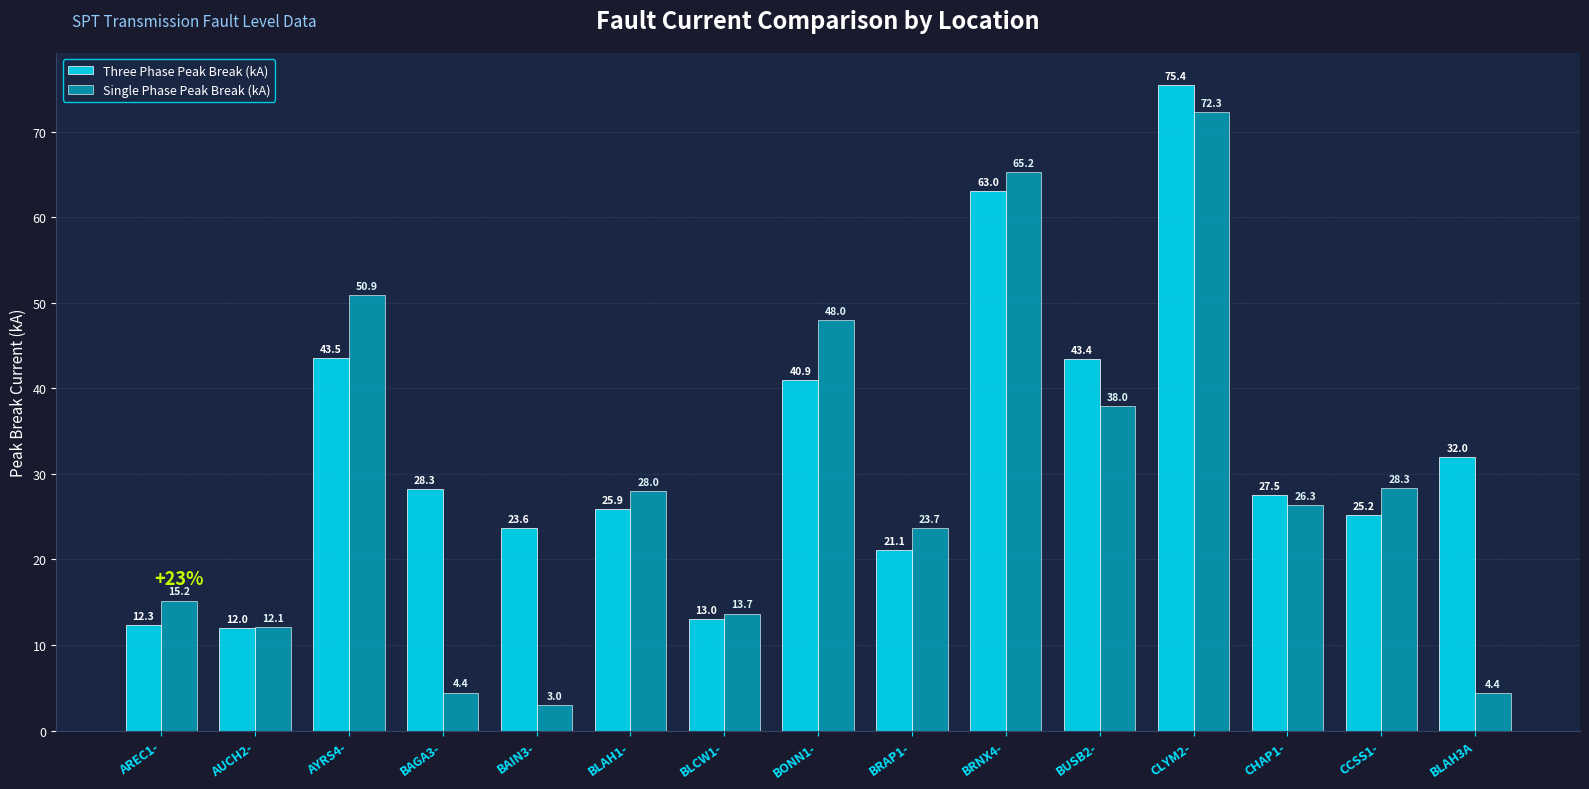

What is the sum of all Three Phase Peak Break (kA) values?

487.3